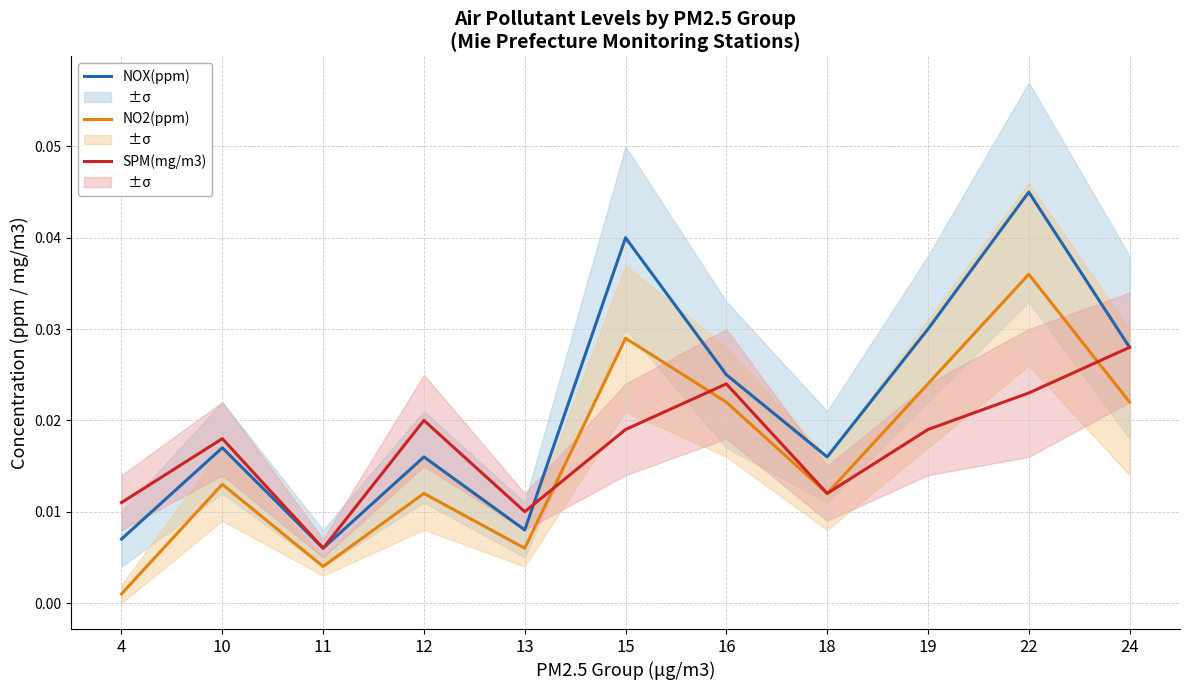

How many data points does each series have?

11